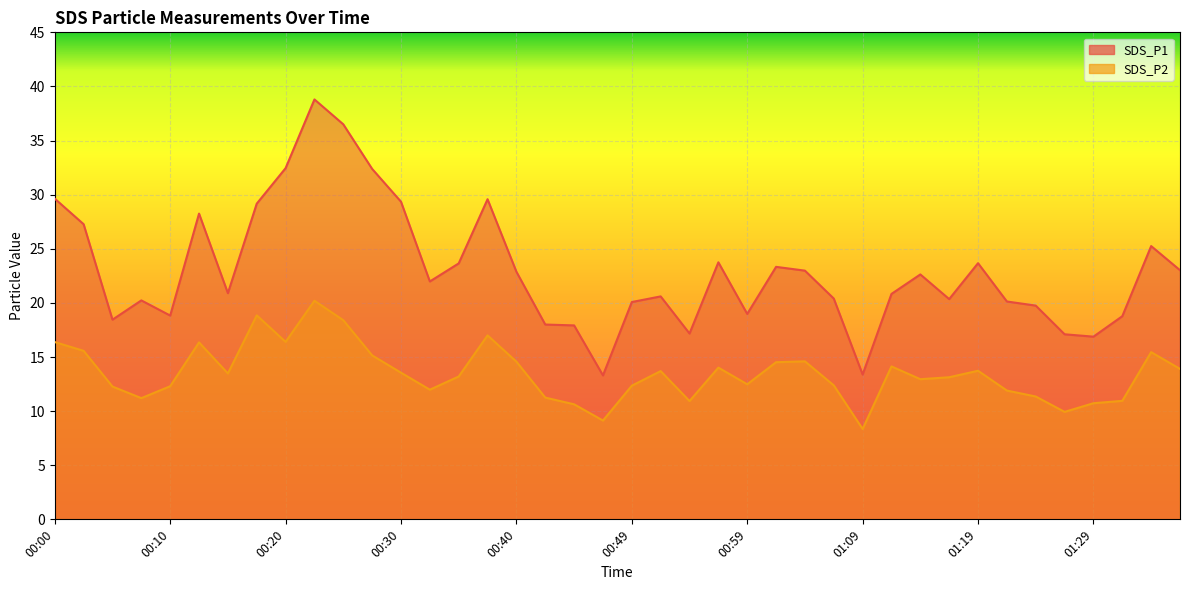

What is the difference between the maximum and minimum values in the SDS_P2 series?

11.8